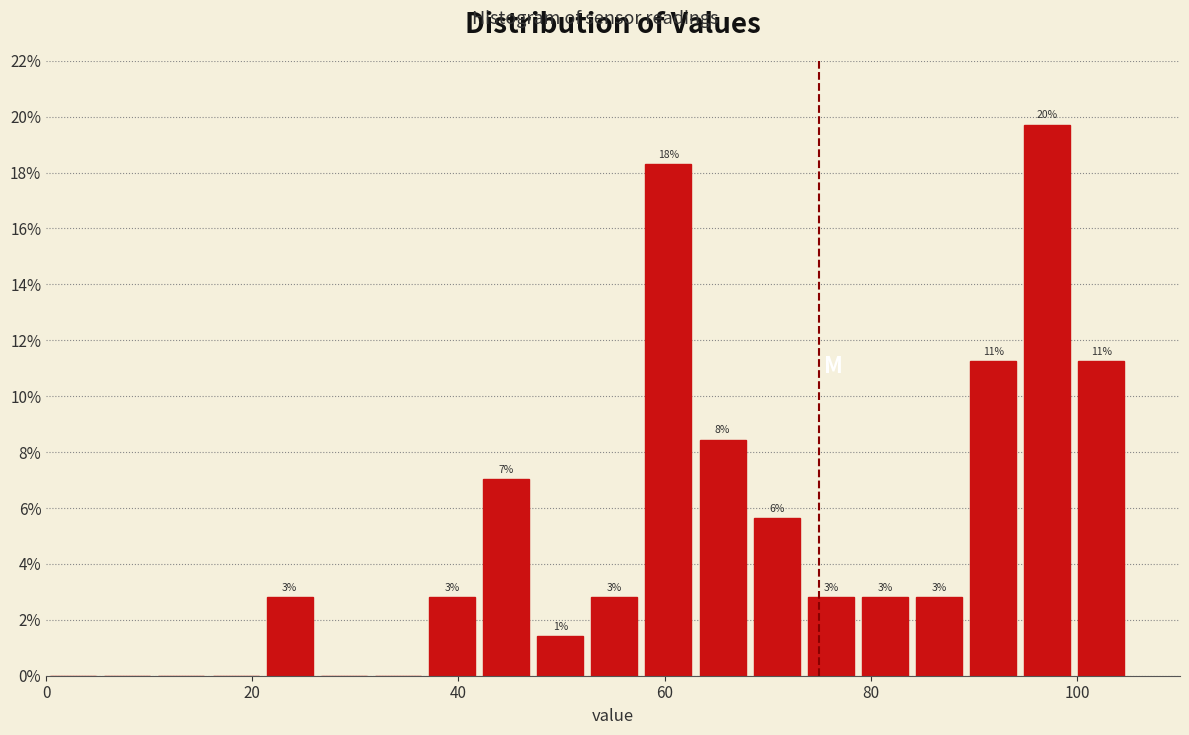

Read against the x-axis, roughly where is the centre of the tallest bar?

98